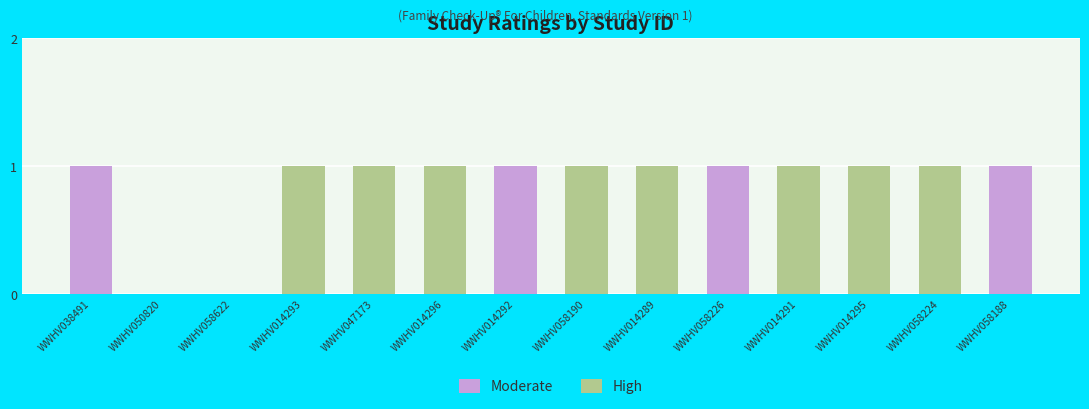

The Moderate series shows 0 at WWHV050820. True or false?

True